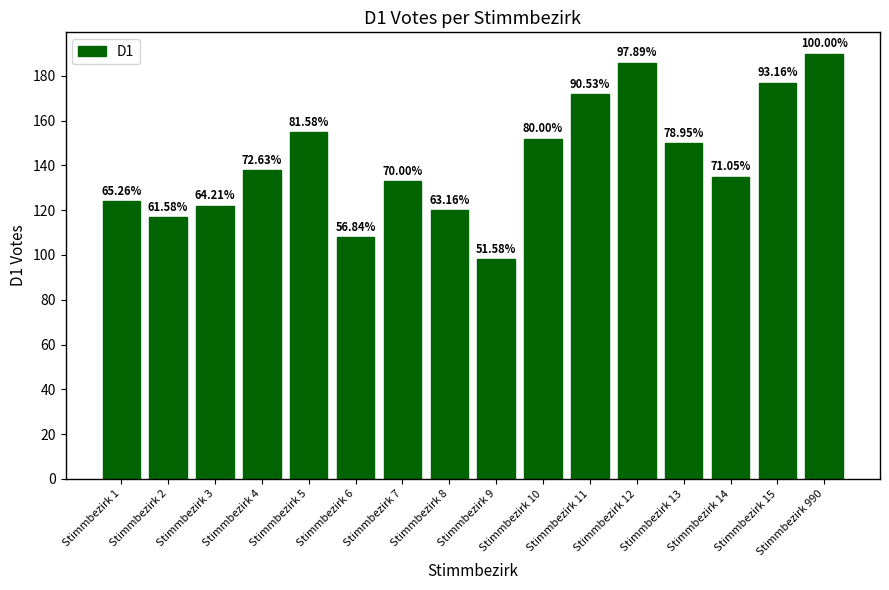

What is the value of the 5th bar from the left?

155